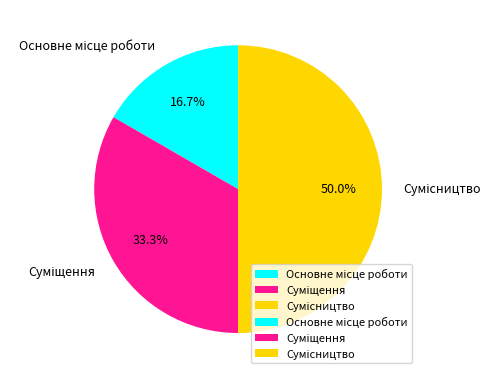

To the nearest percent, what is the average slice percentage?

33%